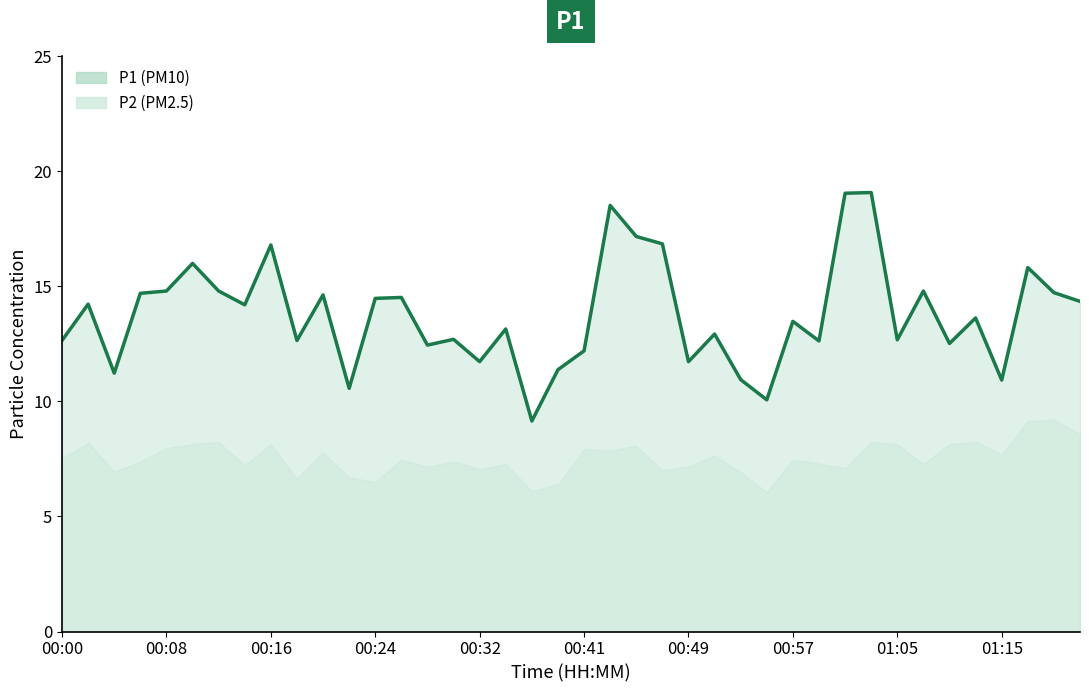

True or false: the data shows 12.9 at 25.

True